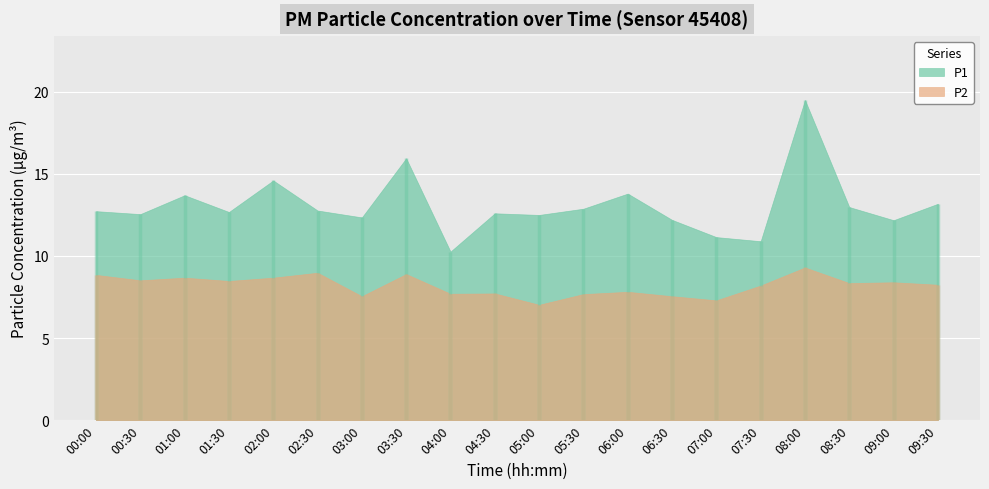

At which category is the sum across all series the highest?

08:00